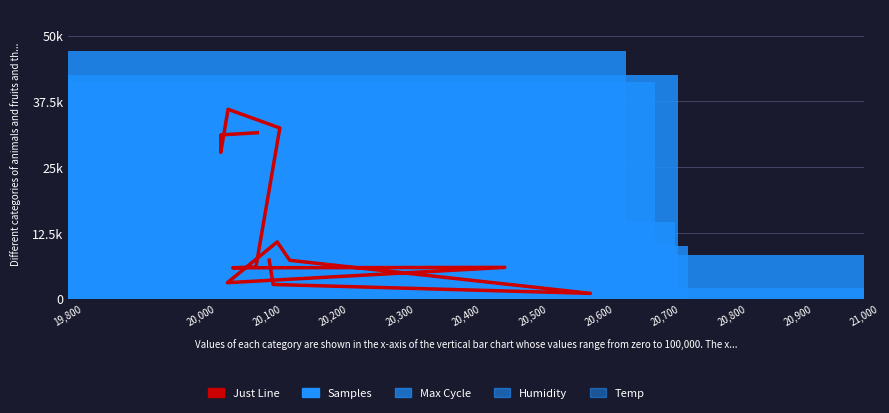

How many groups of bars are there?

14